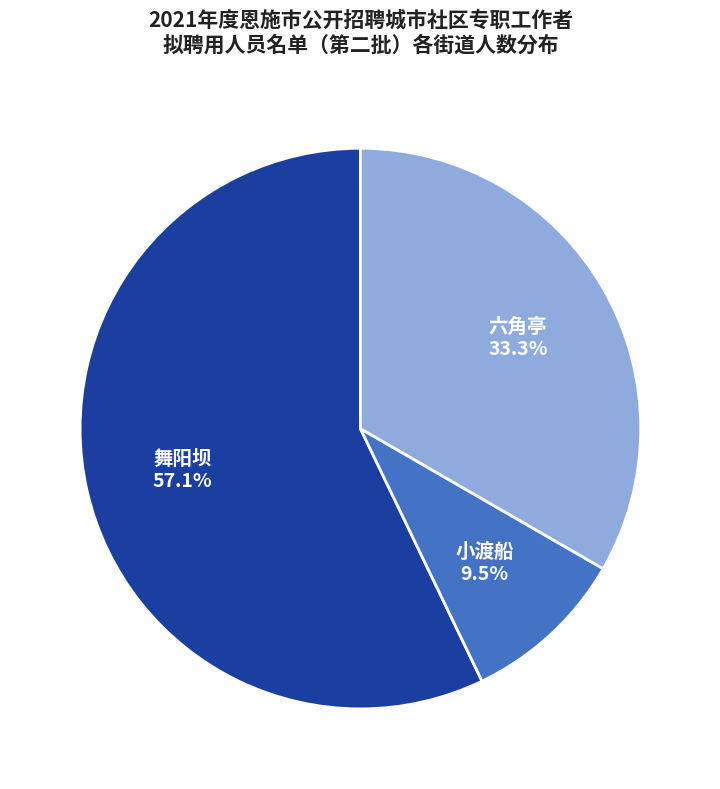

Which category has the smallest portion of the pie?

小渡船